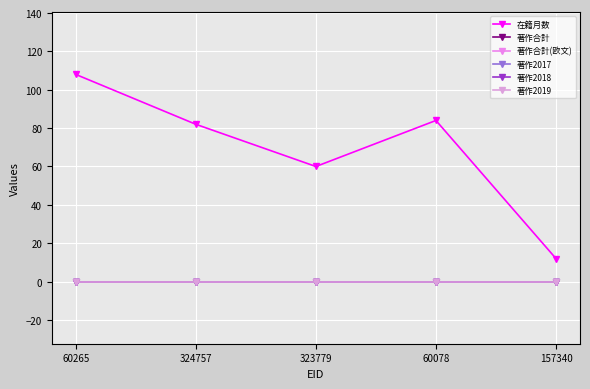

Is this an area chart (filled region under the line)?

No